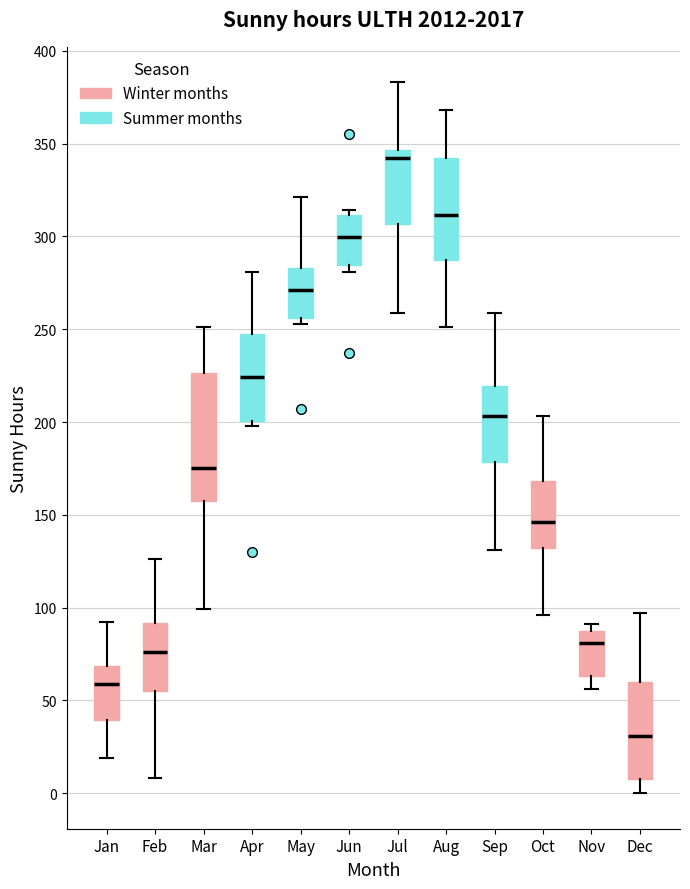

Which box is the tallest, from its lower edge to its upper edge?

Mar